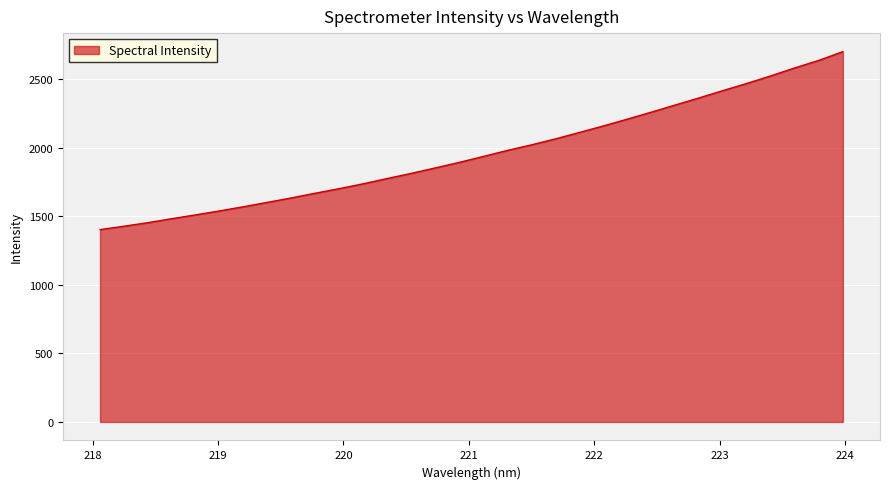

Does the chart display data point markers on the line(s)?

No